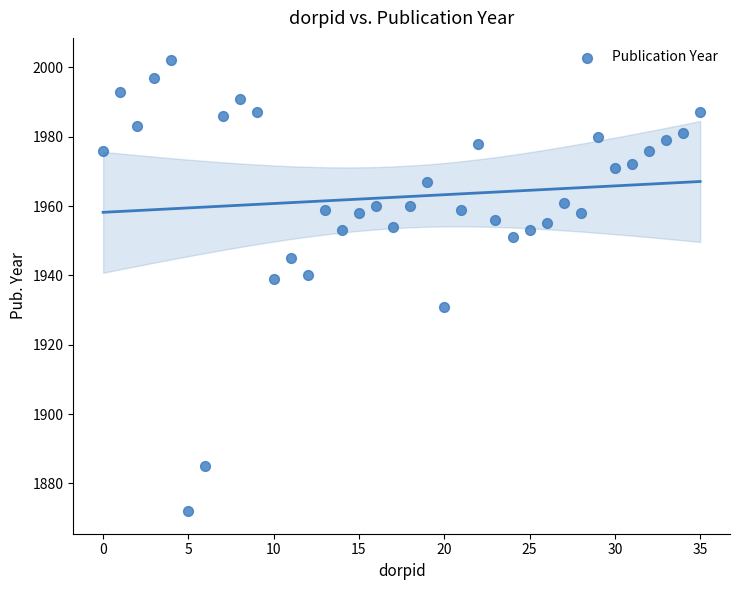

What is the range of Y values (max minus min)?

130